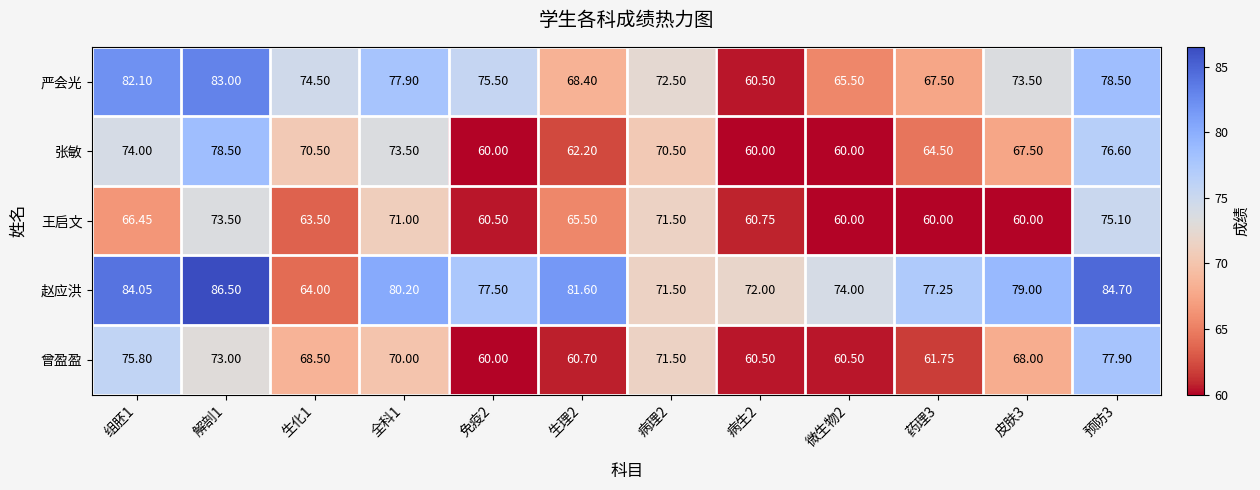

List the series in order of their peak value, lowest first.

王启文, 曾盈盈, 张敏, 严会光, 赵应洪